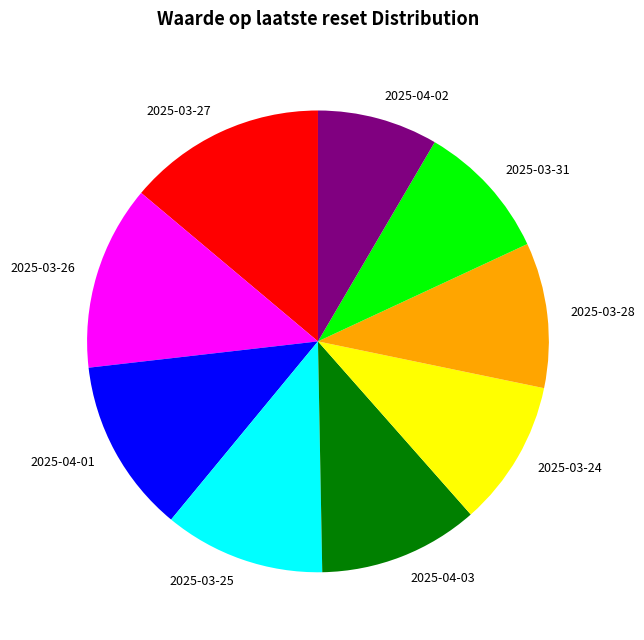

What is the largest slice in the pie chart?

2025-03-27